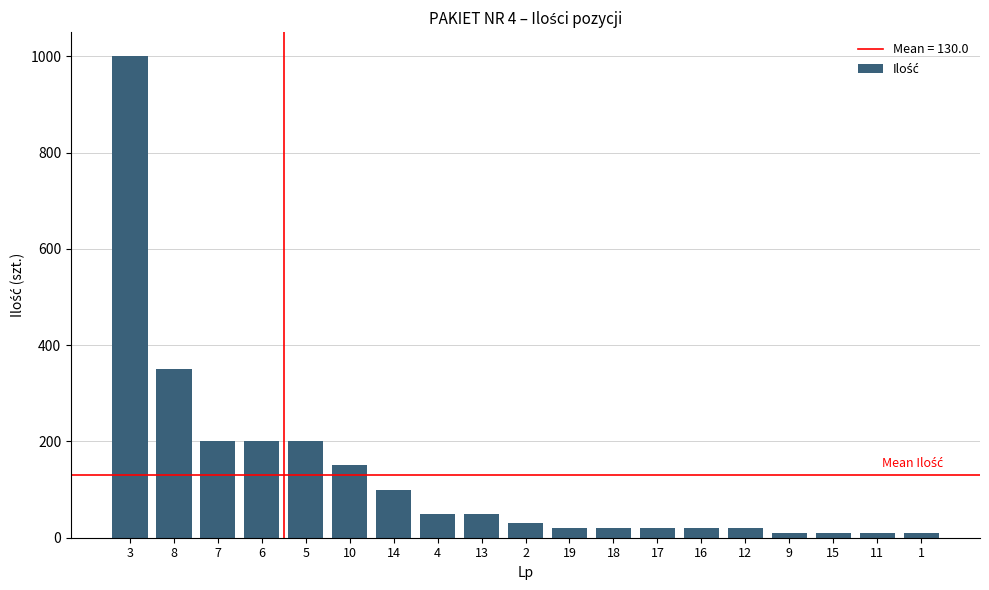

Where is the data nearest to the value 505?

8